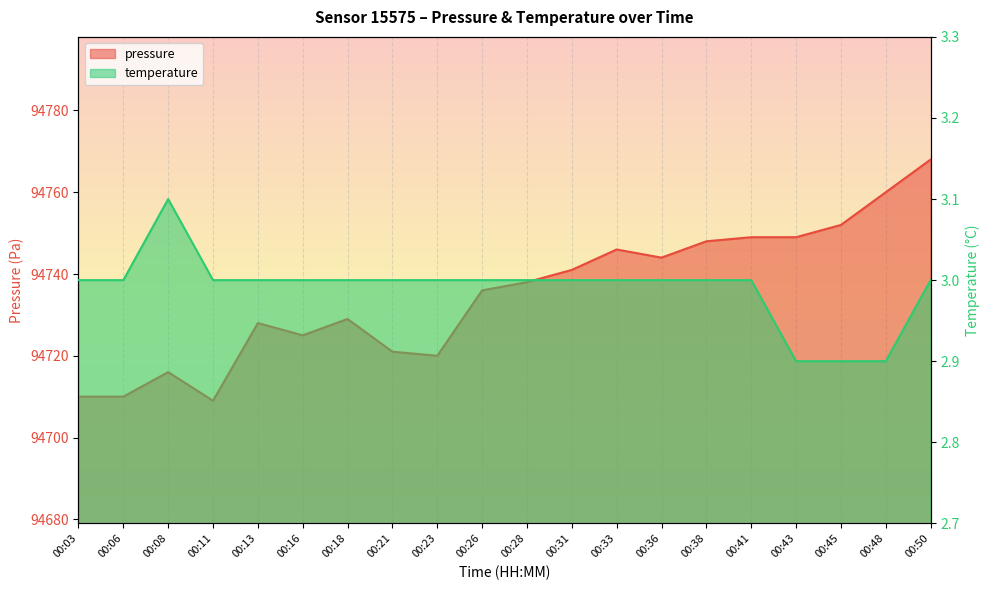

What is the value of the pressure point at the 5th from the left?

94728.0